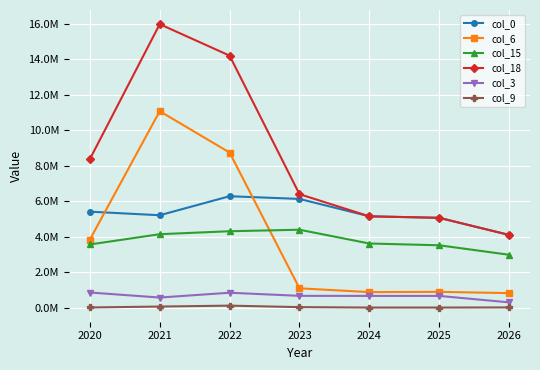

What are all the series names shown in the legend?

col_0, col_6, col_15, col_18, col_3, col_9